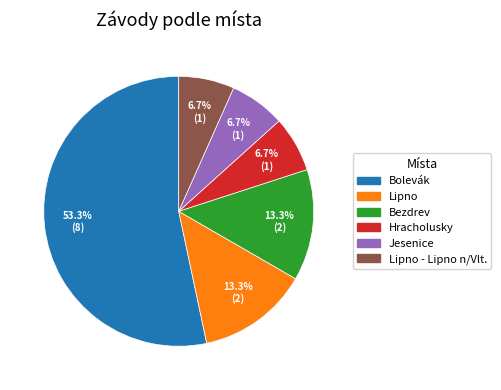

Is there a majority slice in this chart?

Yes